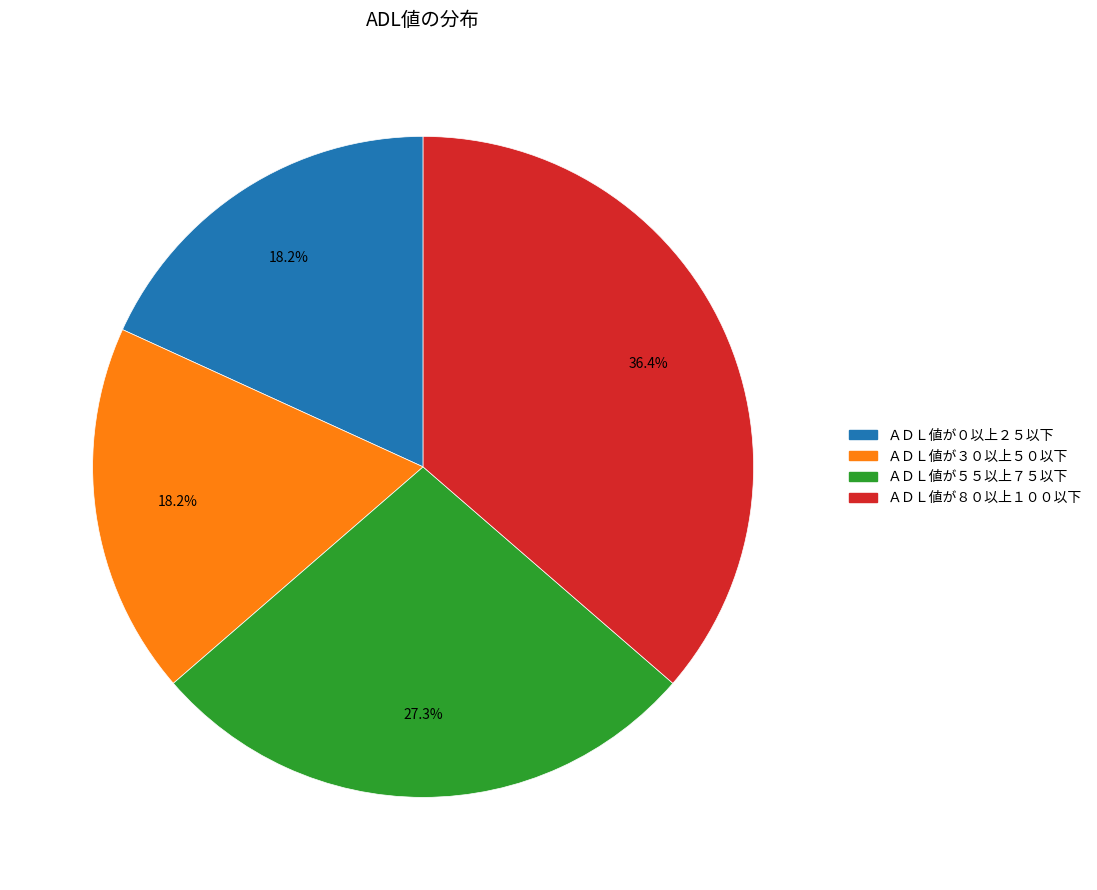

Is there a majority slice in this chart?

No